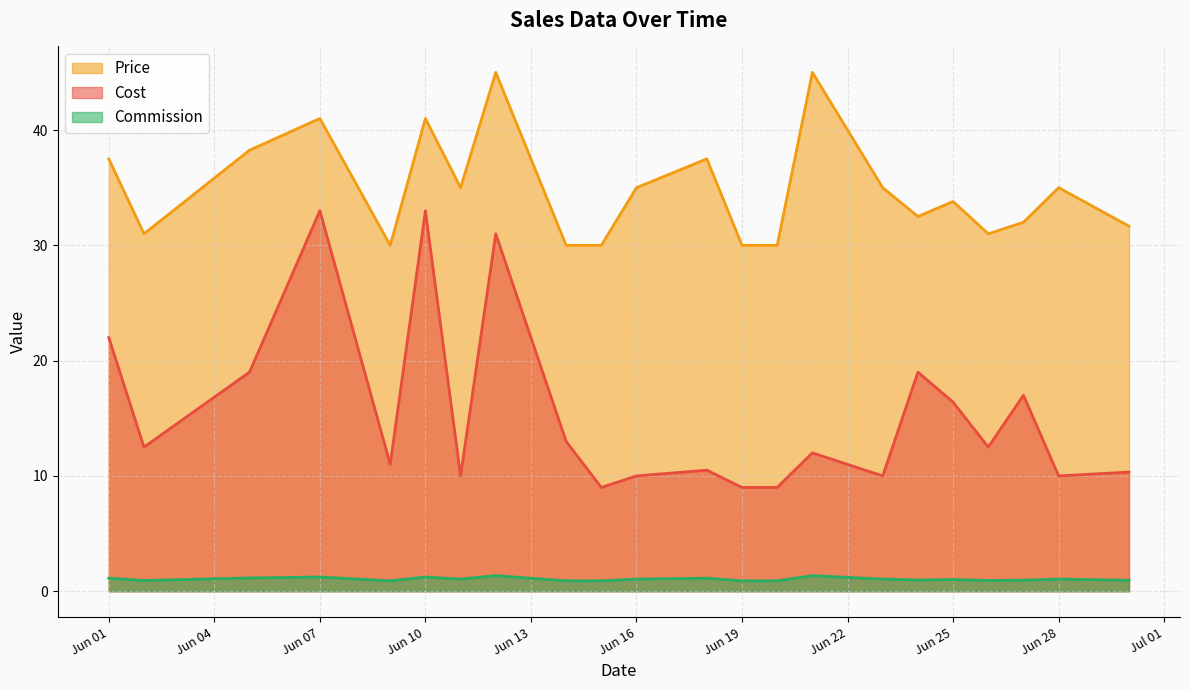

What is the maximum value for Cost?

33.0